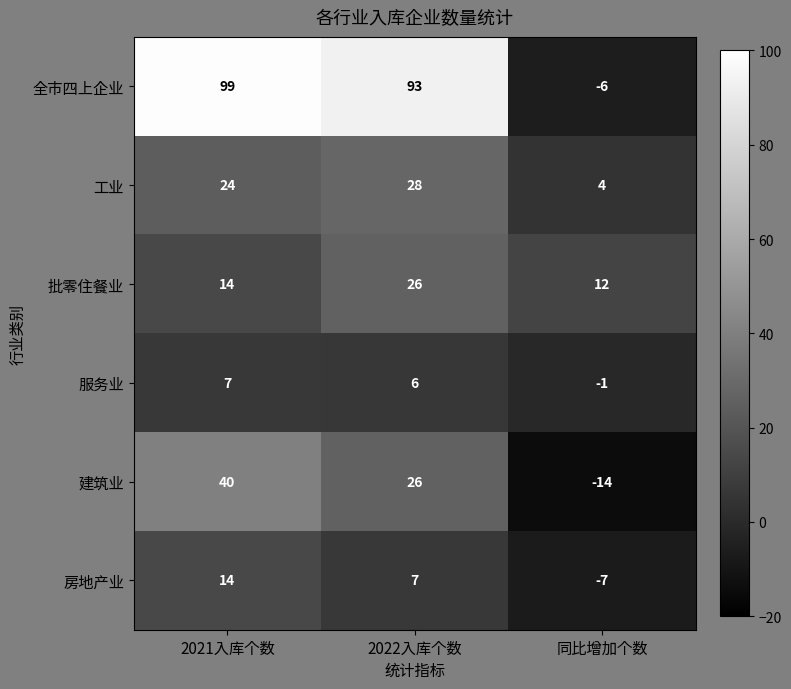

What is the minimum value shown in the chart?

-14